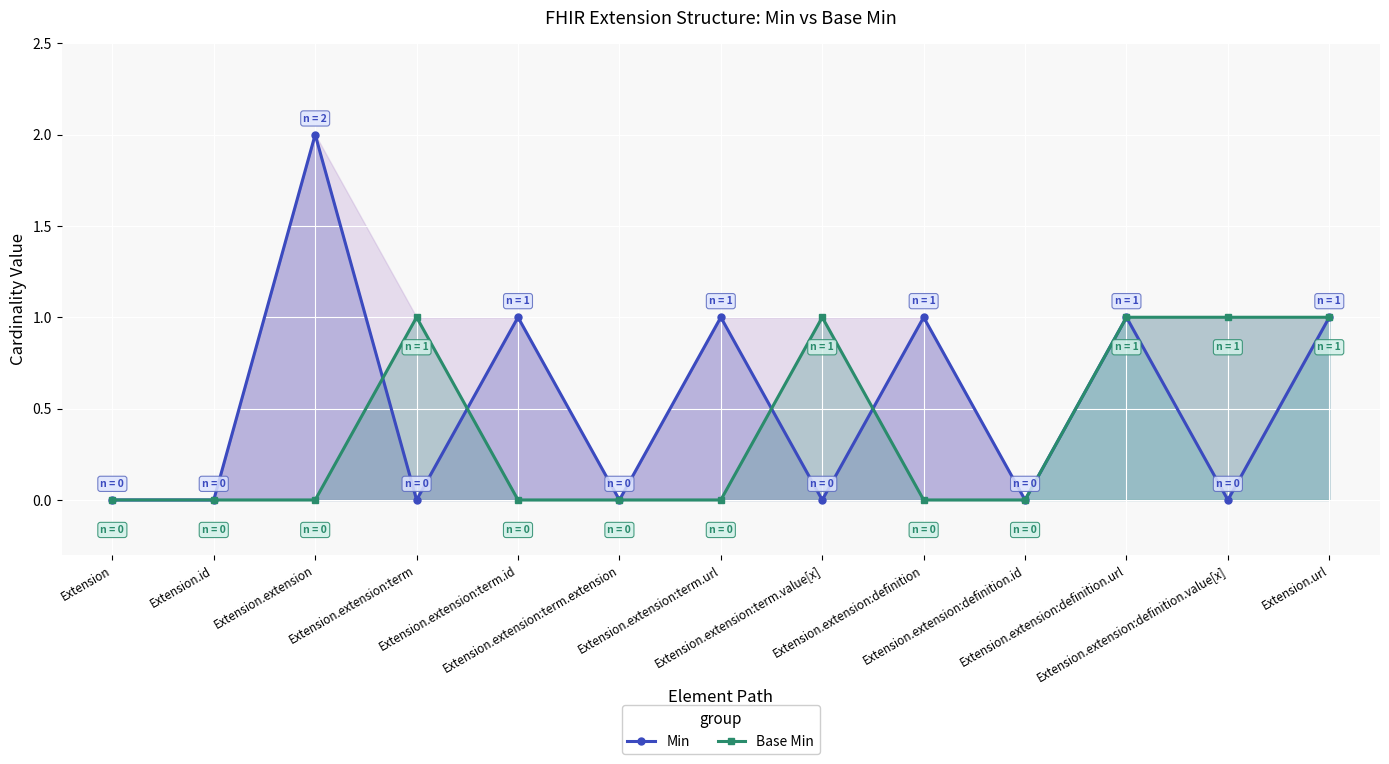

What is the average value of the Min series?

1